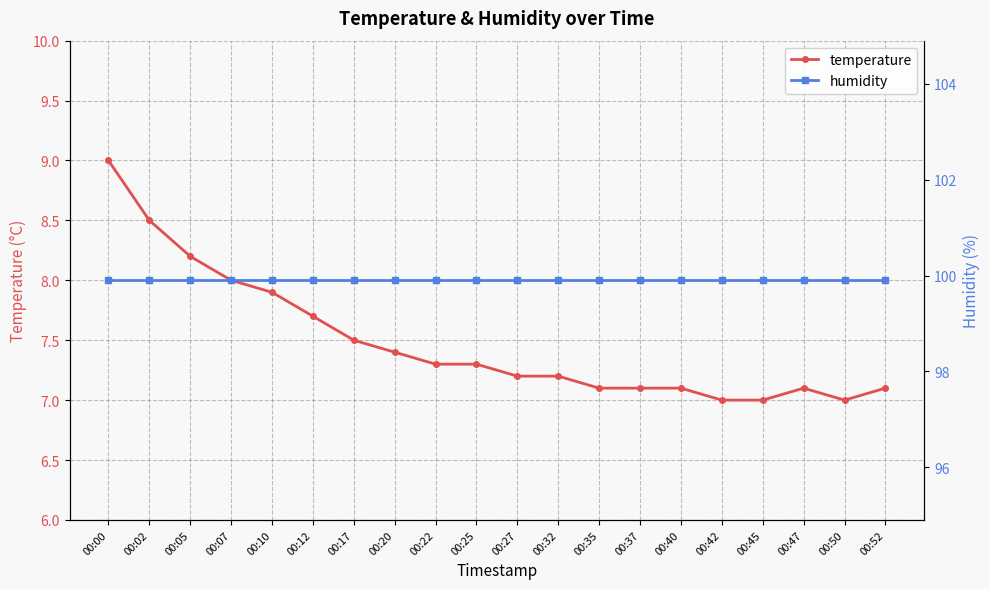

Between 00:07 and 00:40, which series saw the biggest shift?

temperature